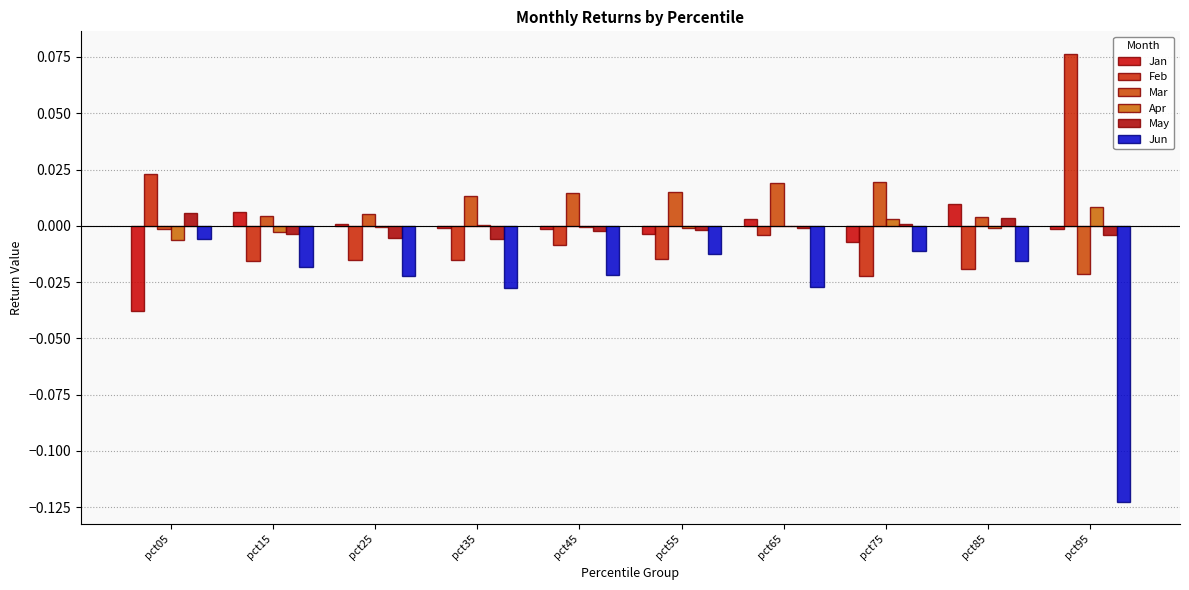

Are the bars horizontal?

No